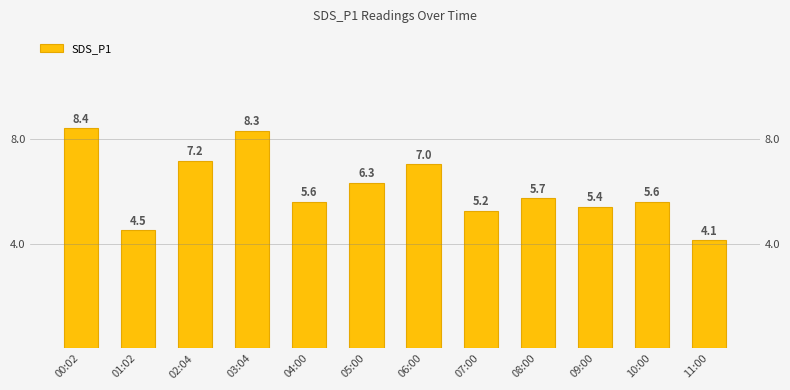

What is the label of the 2nd bar from the left?

01:02